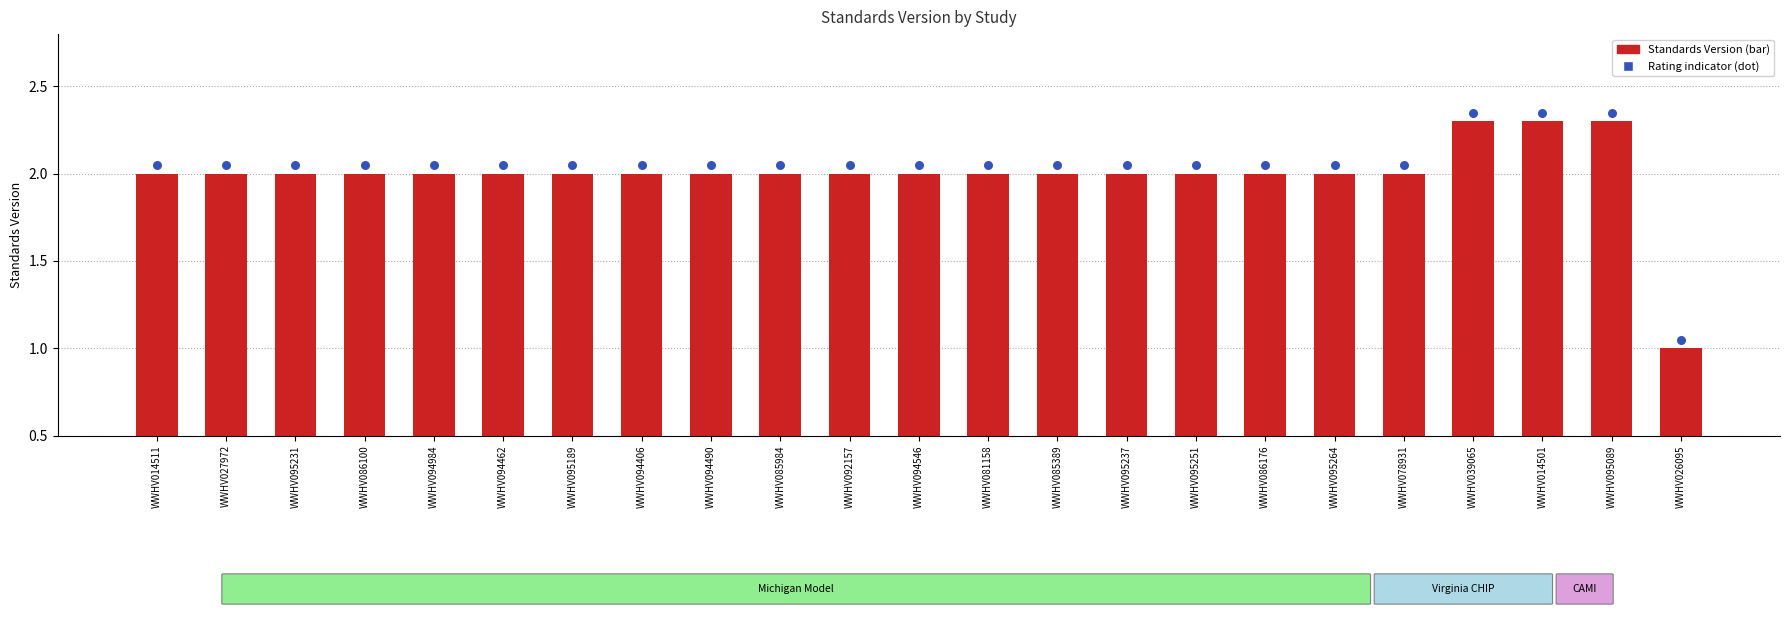

Which series has the widest spread of Y values?

Standards Version